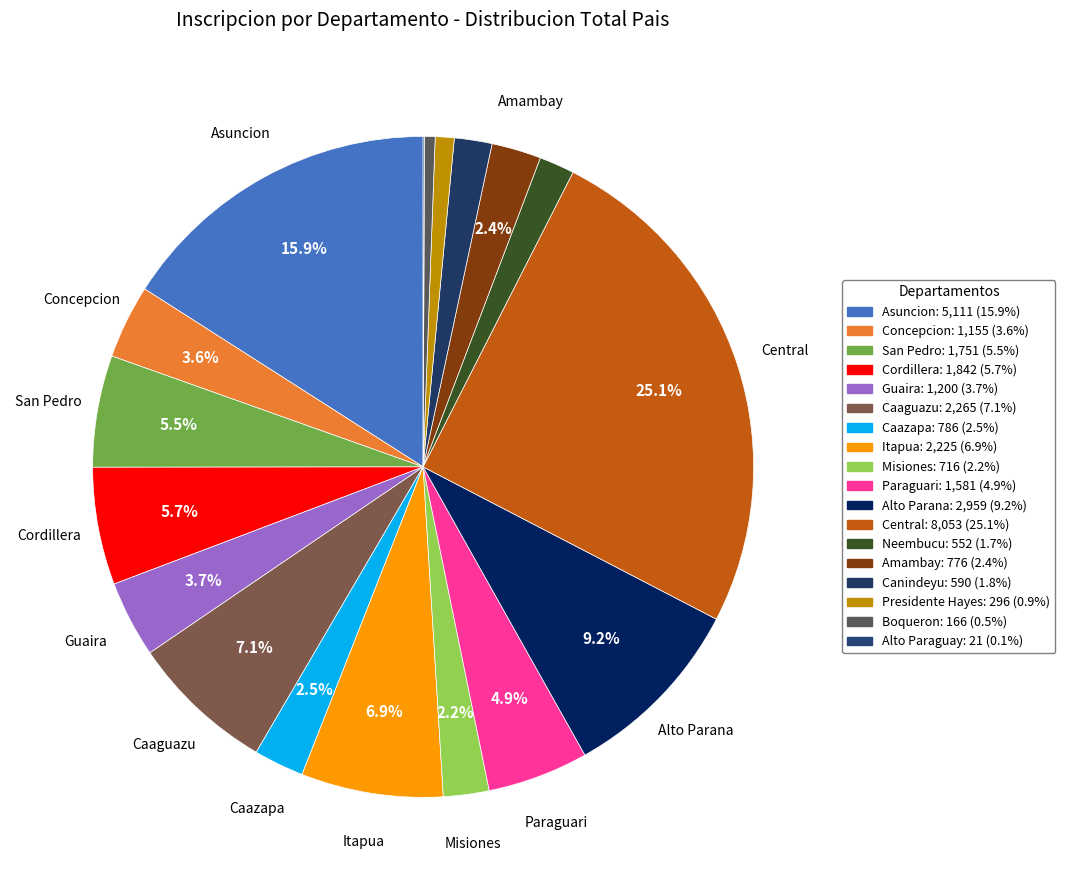

Does Central account for over 50% of the chart?

No